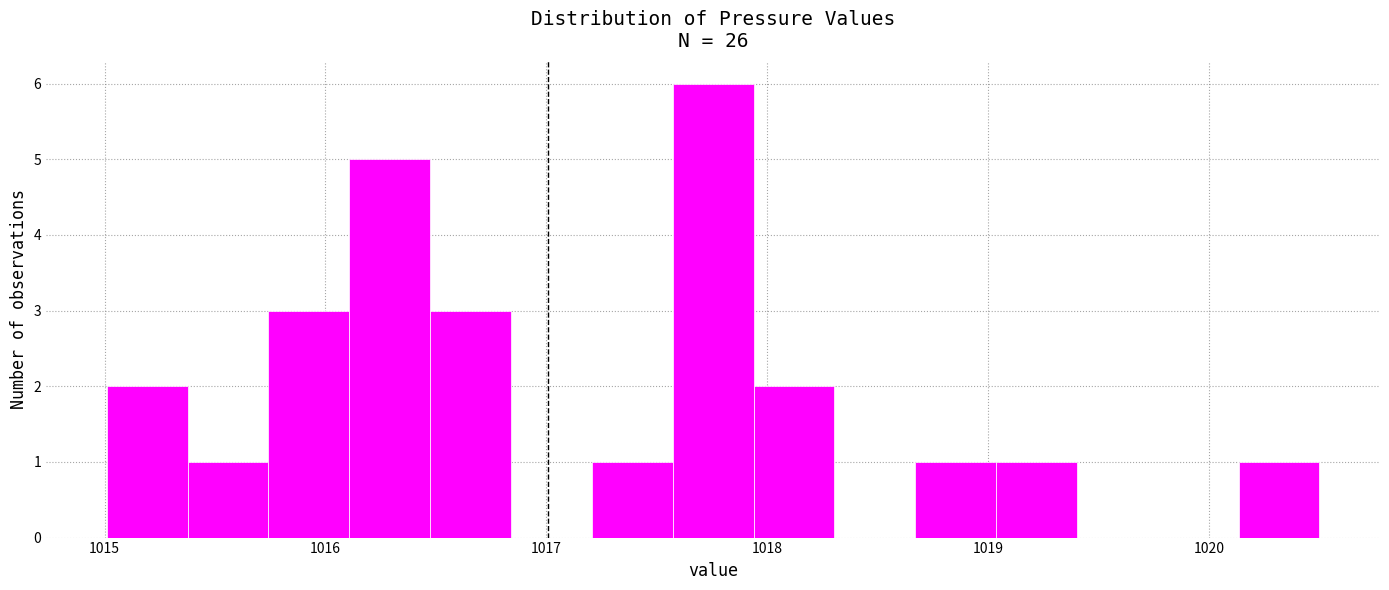

Read against the x-axis, roughly where is the centre of the tallest bar?

1017.8